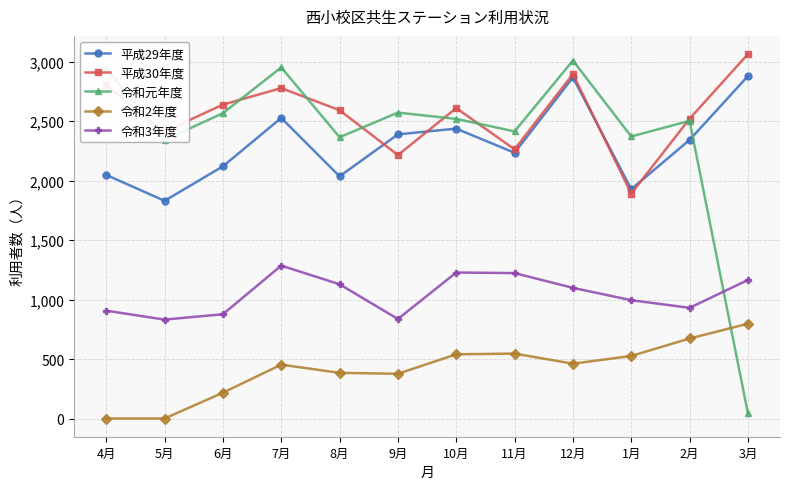

At which category does 令和元年度 reach its first local peak?

7月